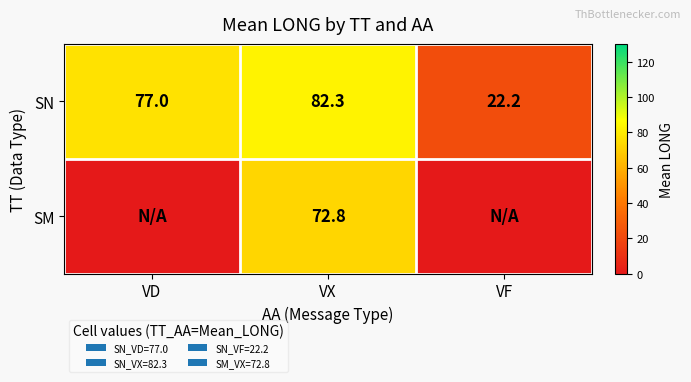

The SN series shows 82.3 at VX. True or false?

True